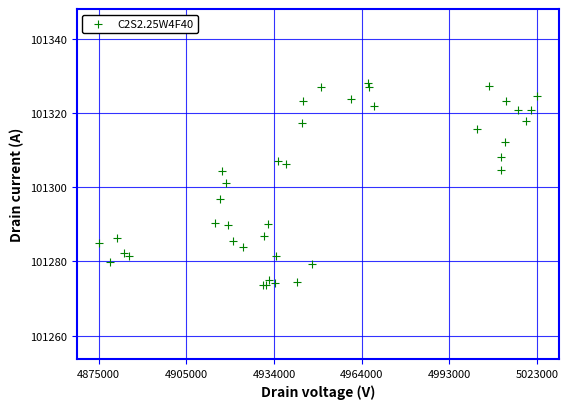

What Y value in the scatter plot is closest to 101300?

101301.2